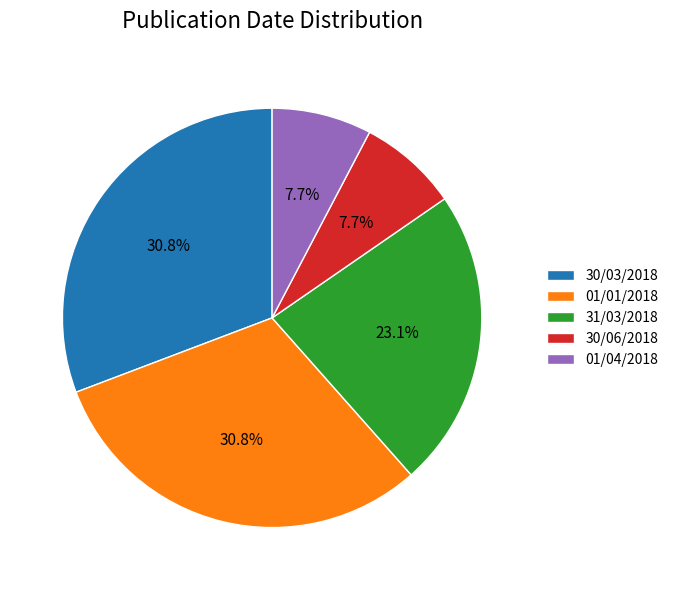

Does any single category account for the majority?

No